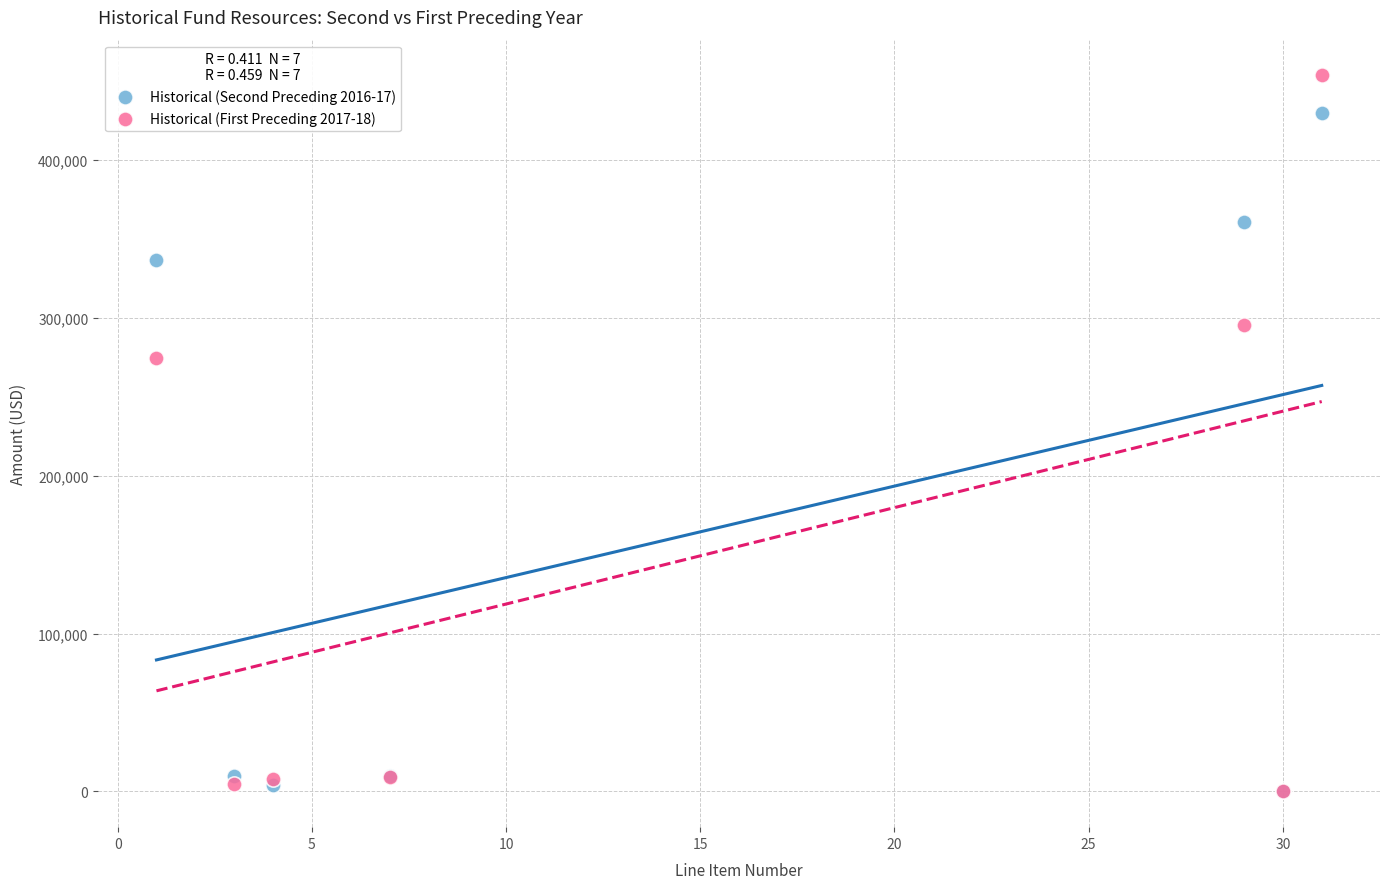

Which series has the largest Y range (max minus min)?

Historical (First Preceding 2017-18)